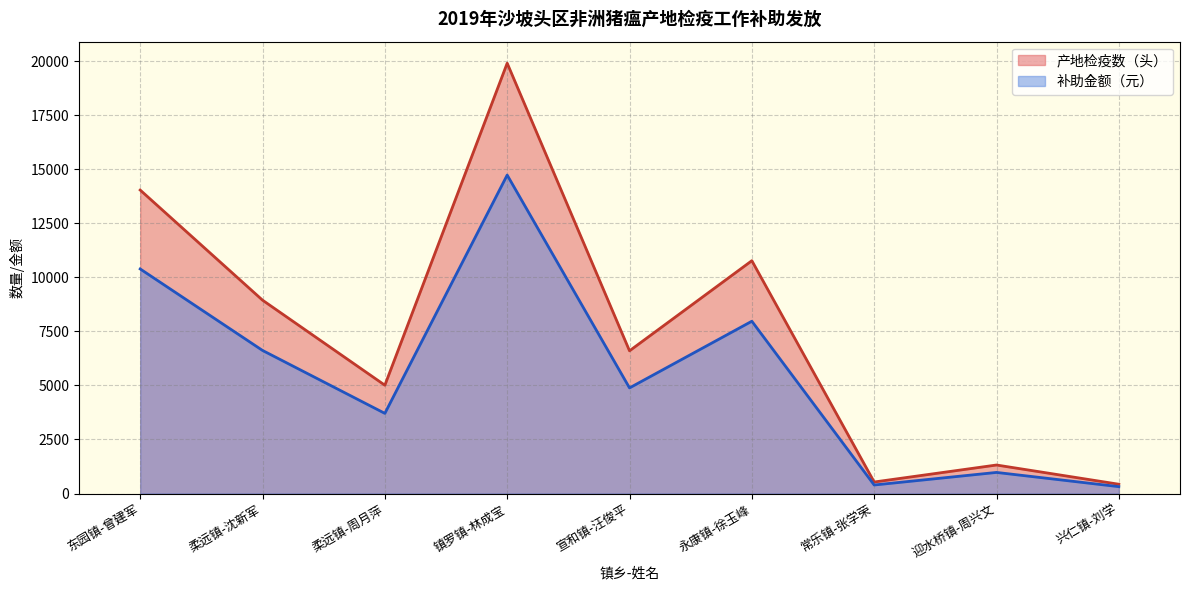

Between 镇罗镇-林成宝 and 永康镇-徐玉峰, which series saw the biggest shift?

产地检疫数（头）